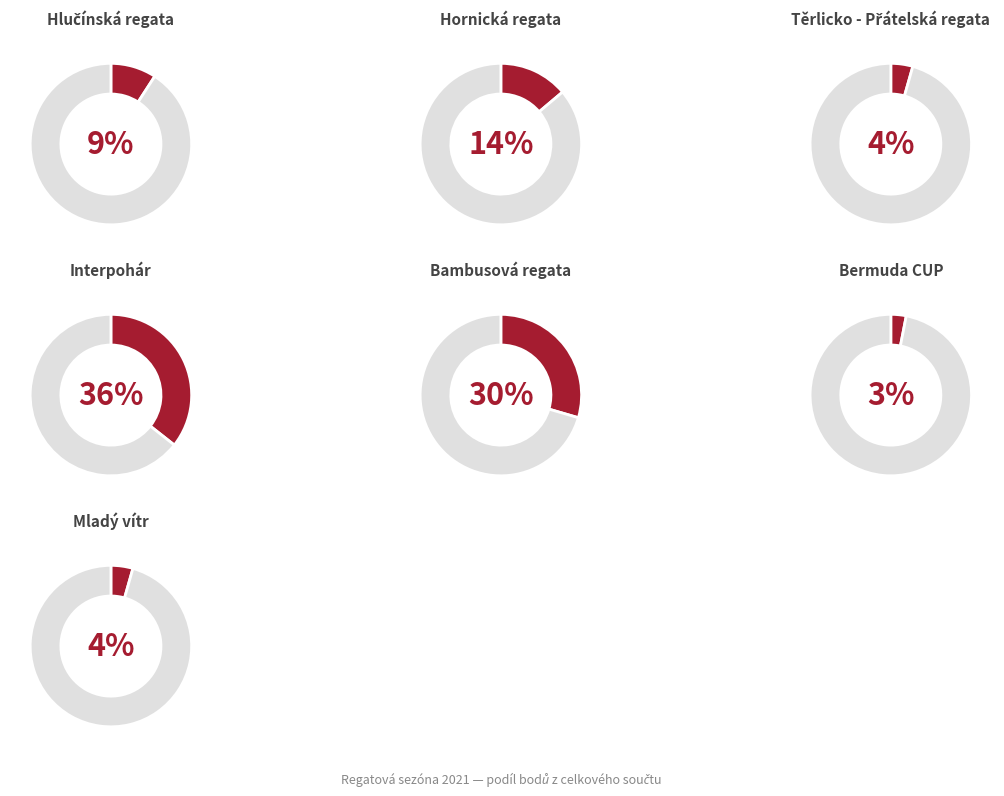

To the nearest percent, what portion does Interpohár represent?

36%